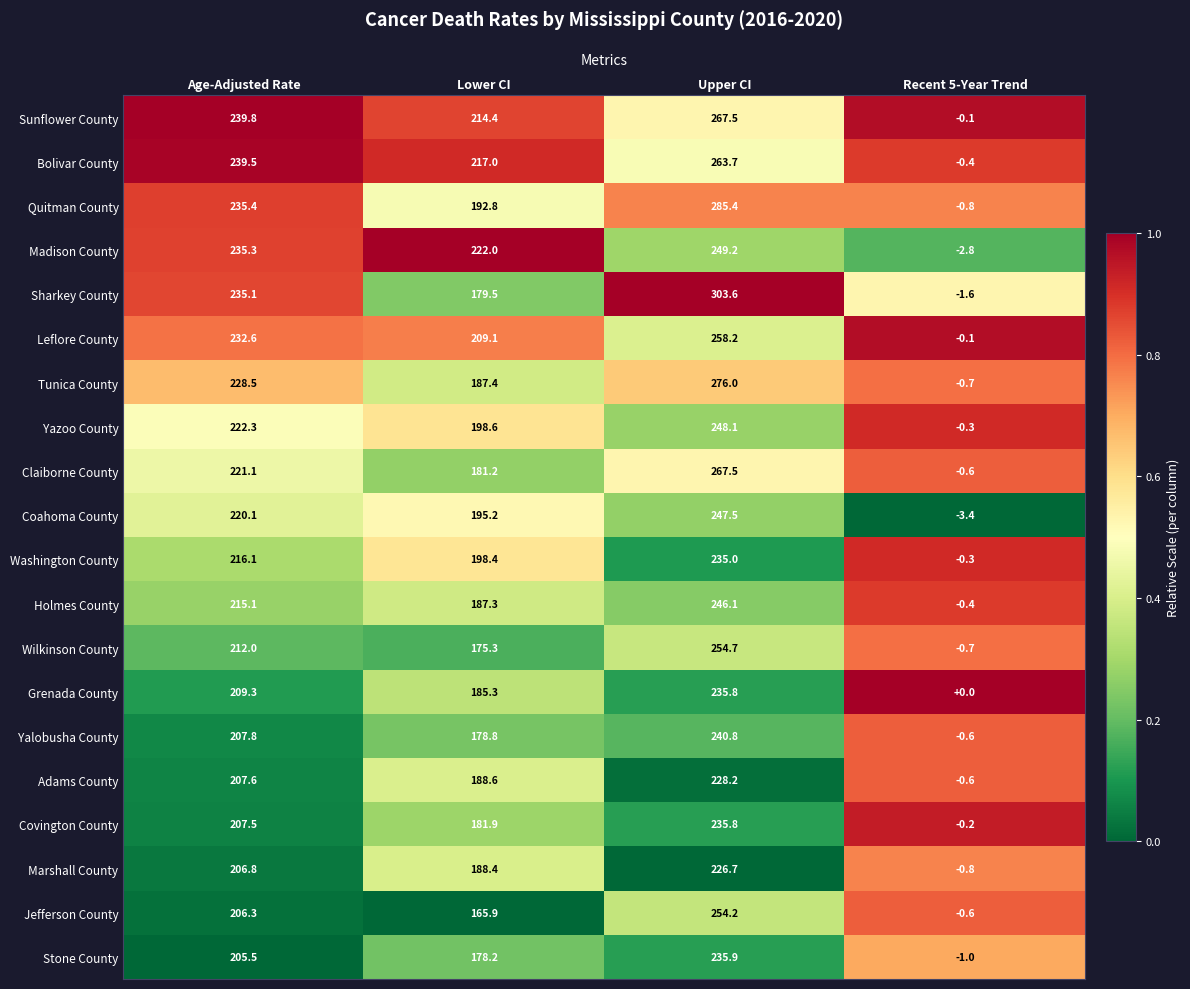

How many distinct data groups are displayed?

20